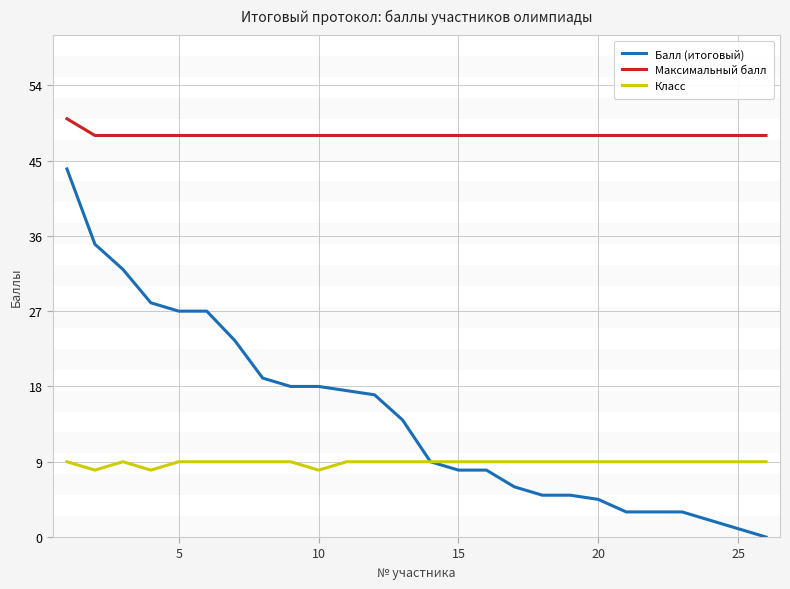

True or false: Максимальный балл and Класс intersect in this chart.

False